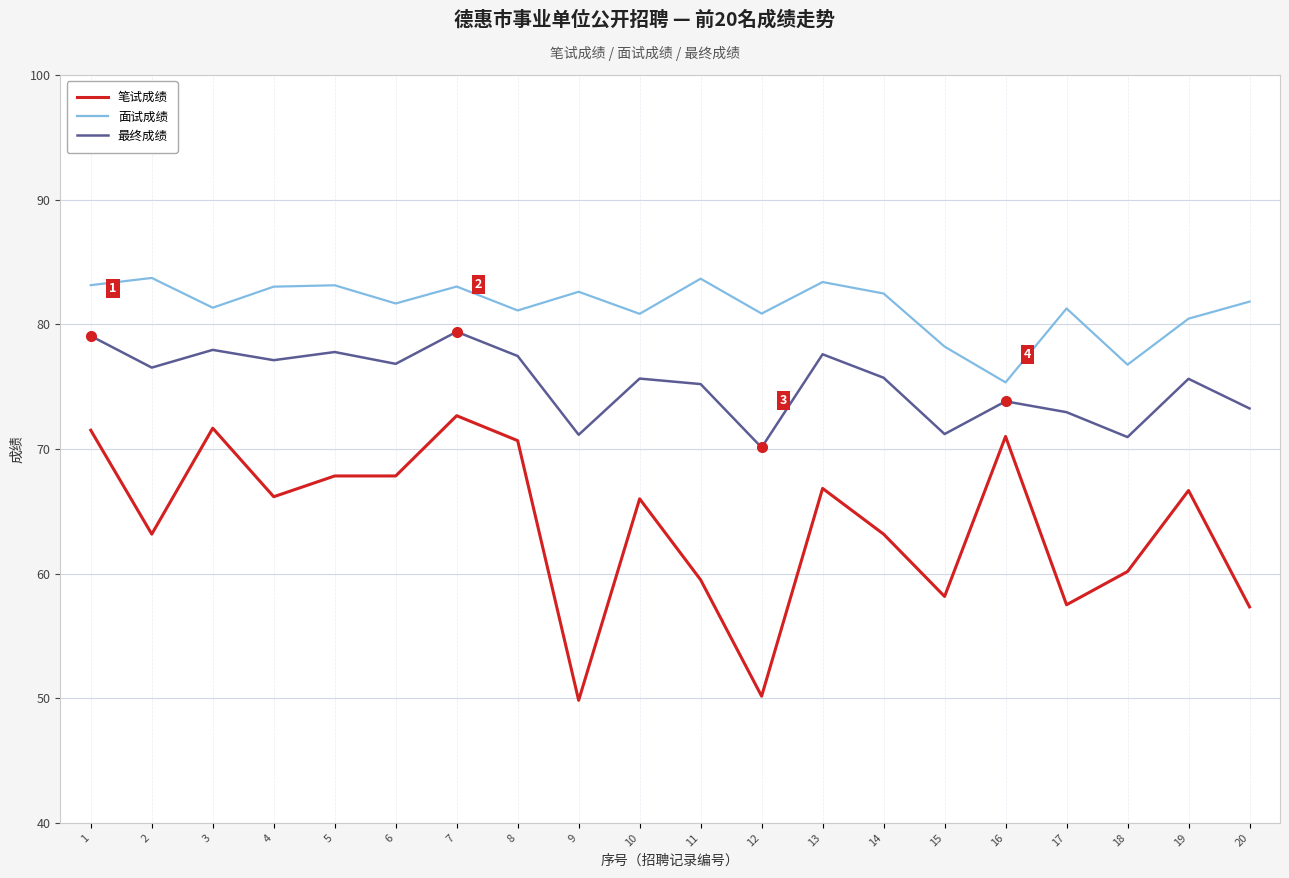

What is the average value of the 最终成绩 series?

75.3